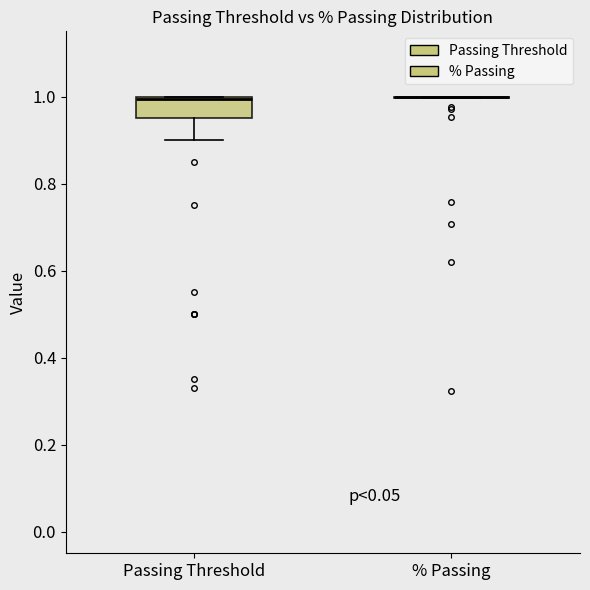

Reading left to right, read every box against the y-axis: the position of its median line, the range the box covers, and the ends of its whiskers. The values are not printed on the chart, so give them approximately, as read against the axis.

Passing Threshold: median 1.00, box 0.96 to 1.00, whiskers 0.90 to 1.00
% Passing: box collapsed to a line at 1.00, whiskers 1.00 to 1.00